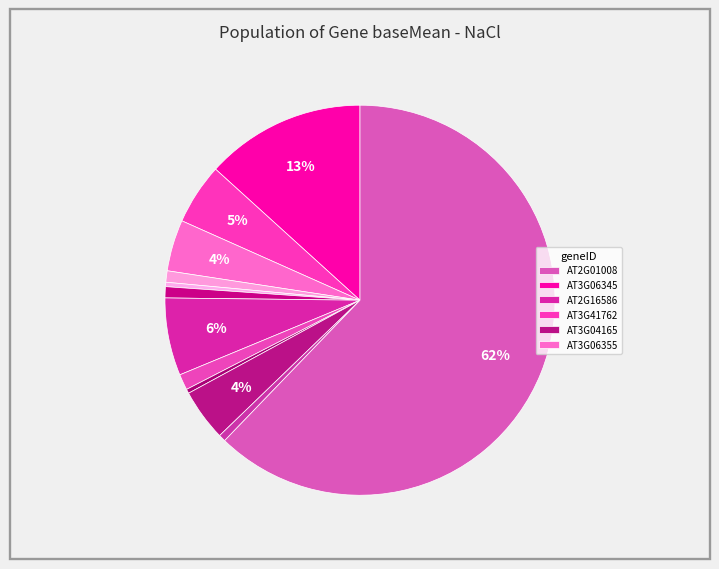

To the nearest percent, what is the average slice percentage?

8%